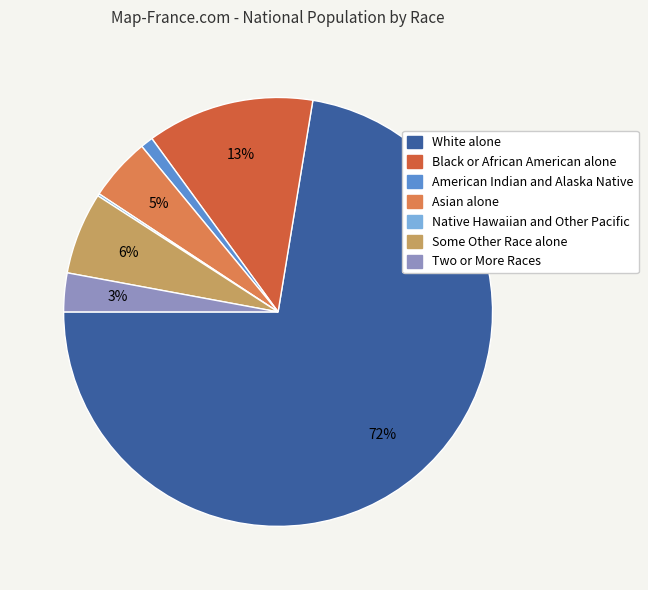

To the nearest percent, what is the difference between the largest and smallest slice percentages?

72%